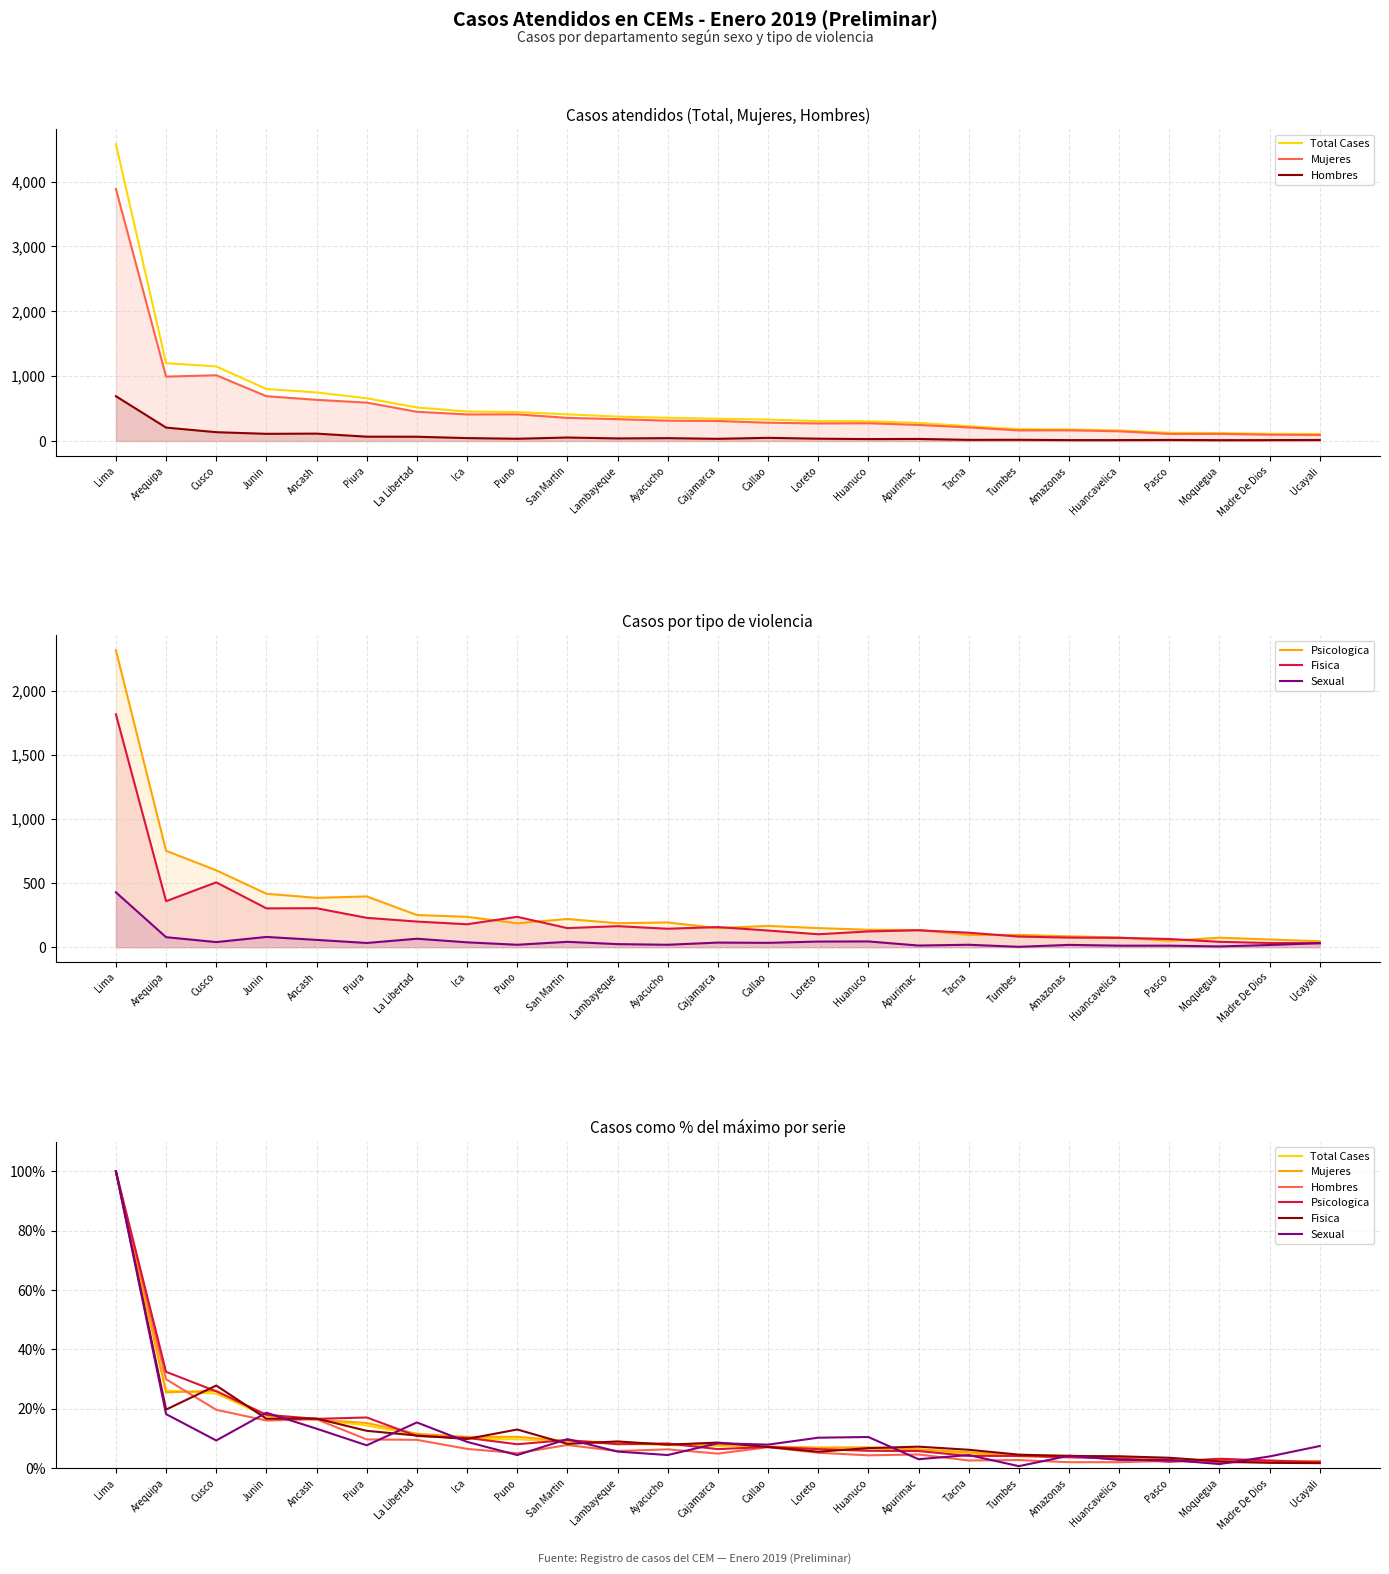

What is the label of the 24th point from the right?

Arequipa